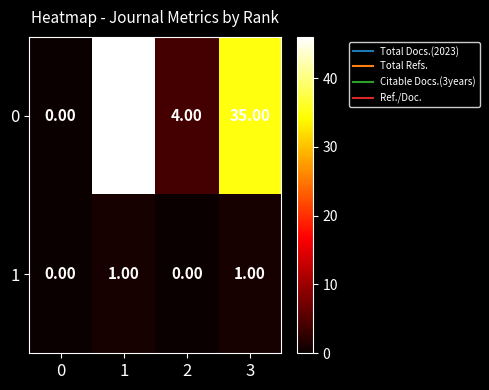

Which series changed the most between 1 and 3?

0